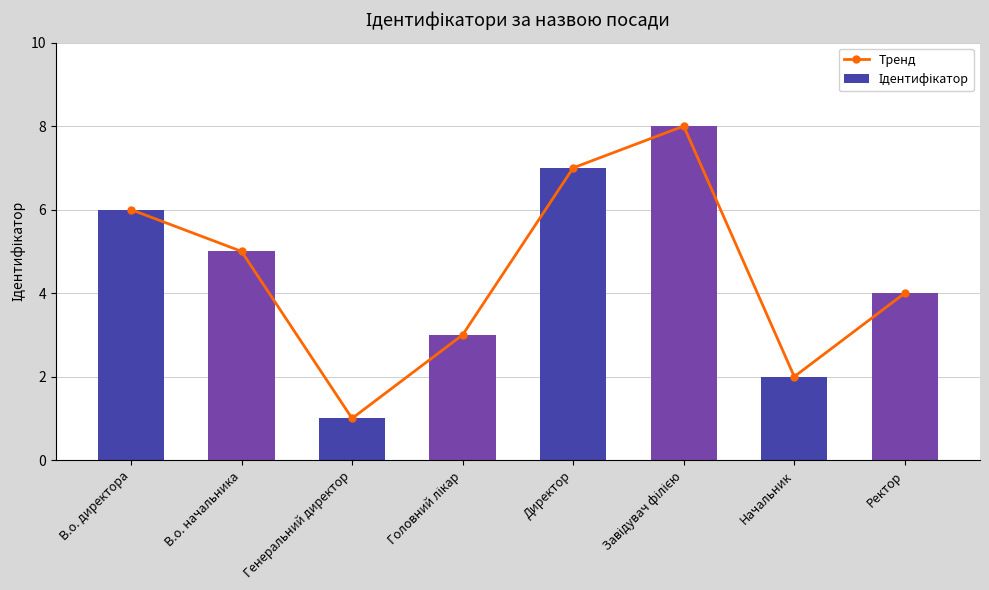

The value of Тренд at Ректор is 6. True or false?

False